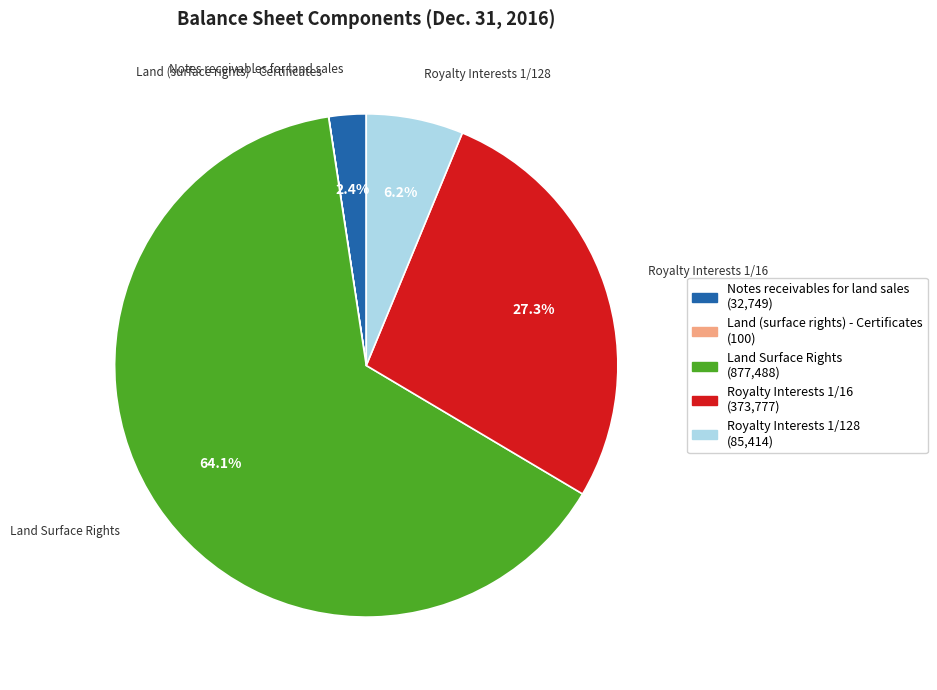

To the nearest percent, what is the combined percentage of Notes receivables for land sales and Royalty Interests 1/16?

30%